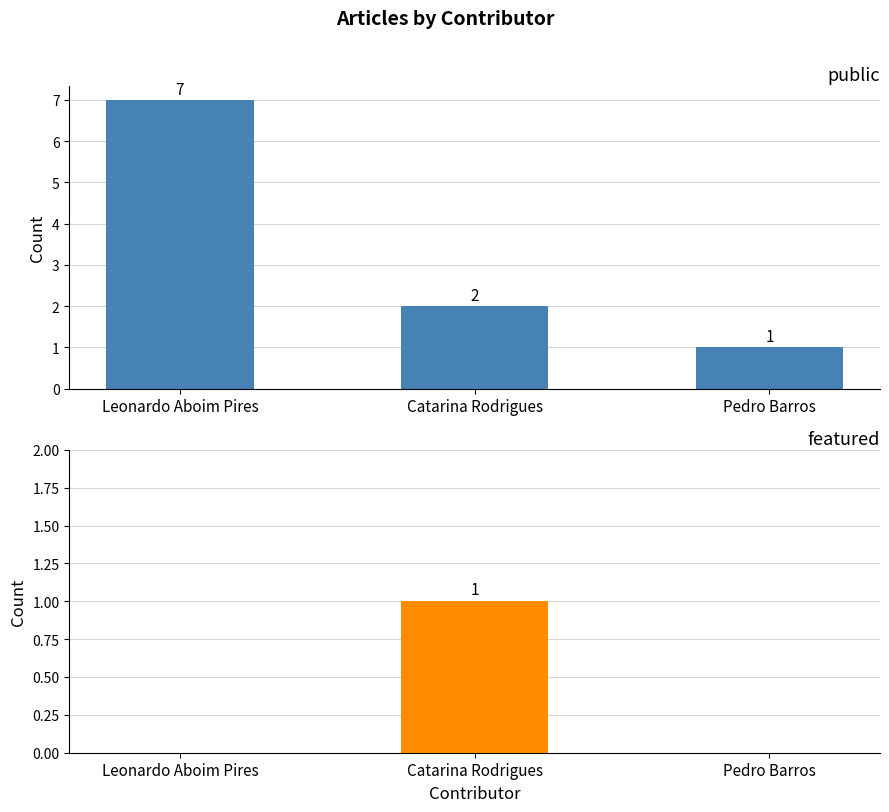

Which series has the largest range (max minus min)?

public